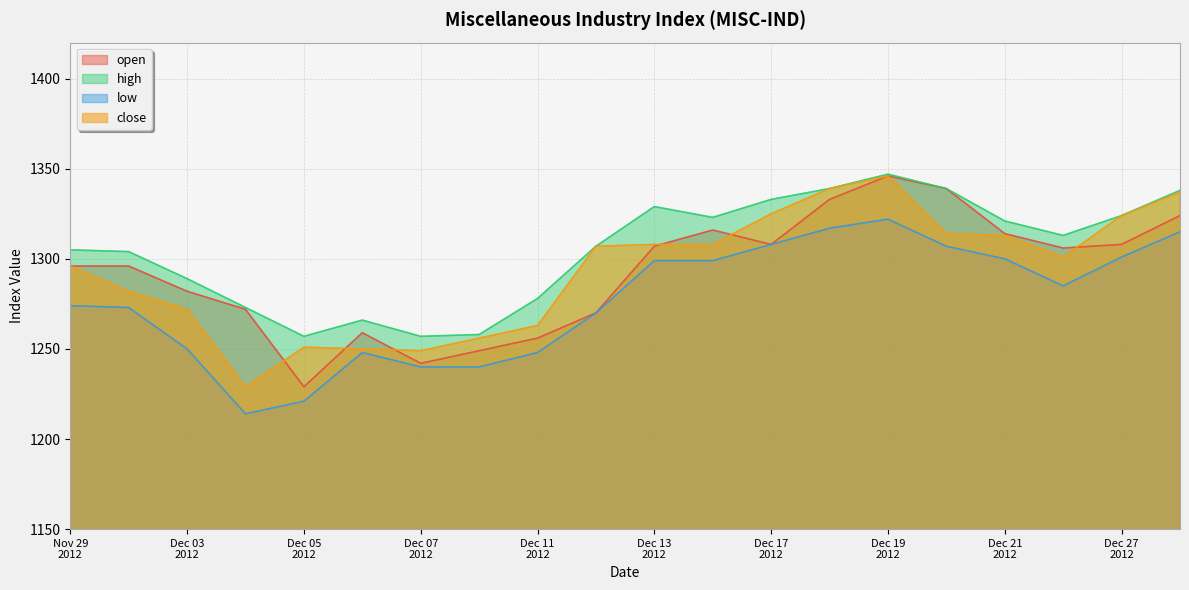

What is the minimum value for open?

1229